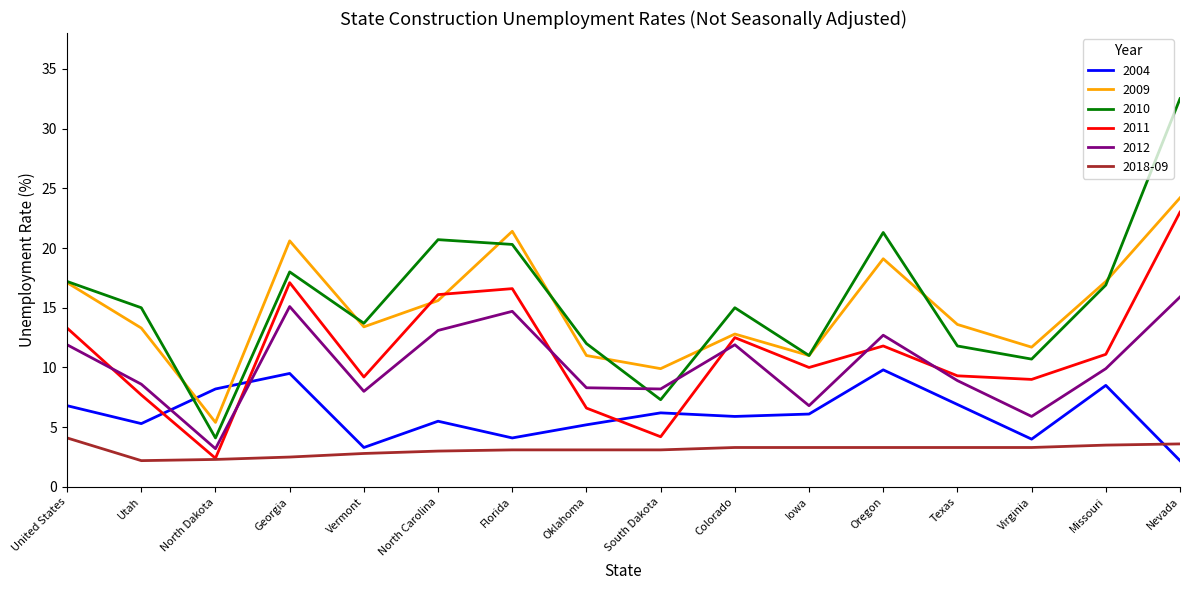

Which category has the highest value in the 2012 series?

Nevada